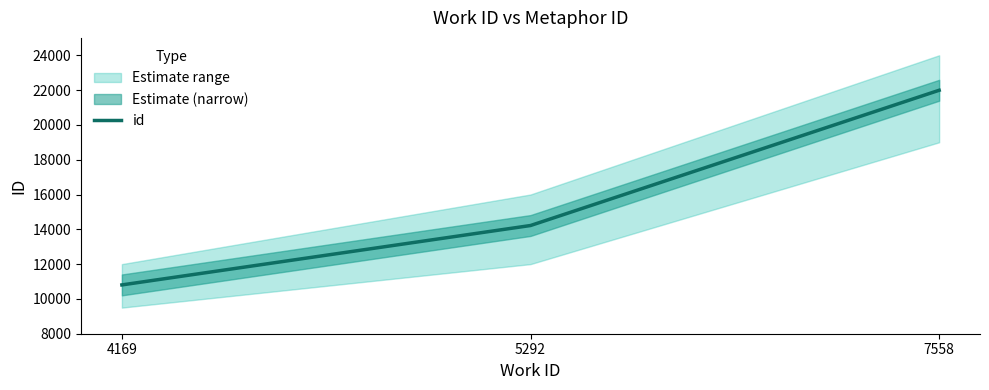

Rank the categories by value from highest to lowest.

7558, 5292, 4169